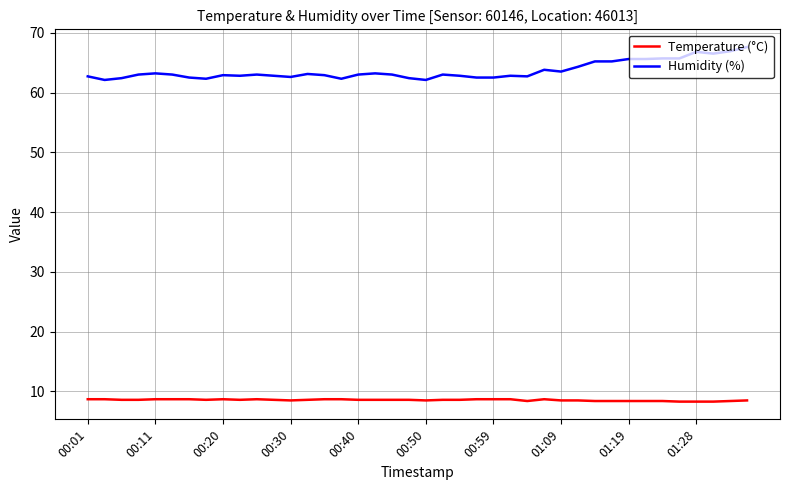

True or false: Humidity (%) and Temperature (°C) cross at least once.

False